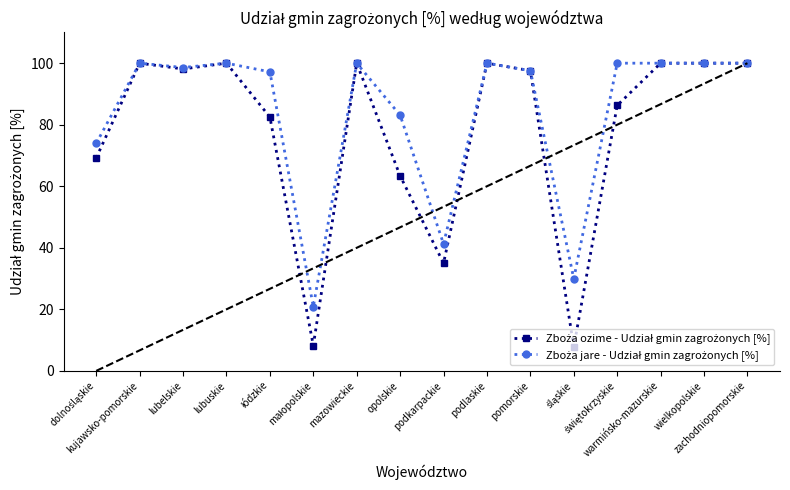

At podkarpackie, list the series in order from largest to smallest.

Zboża jare - Udział gmin zagrożonych [%], Zboża ozime - Udział gmin zagrożonych [%]